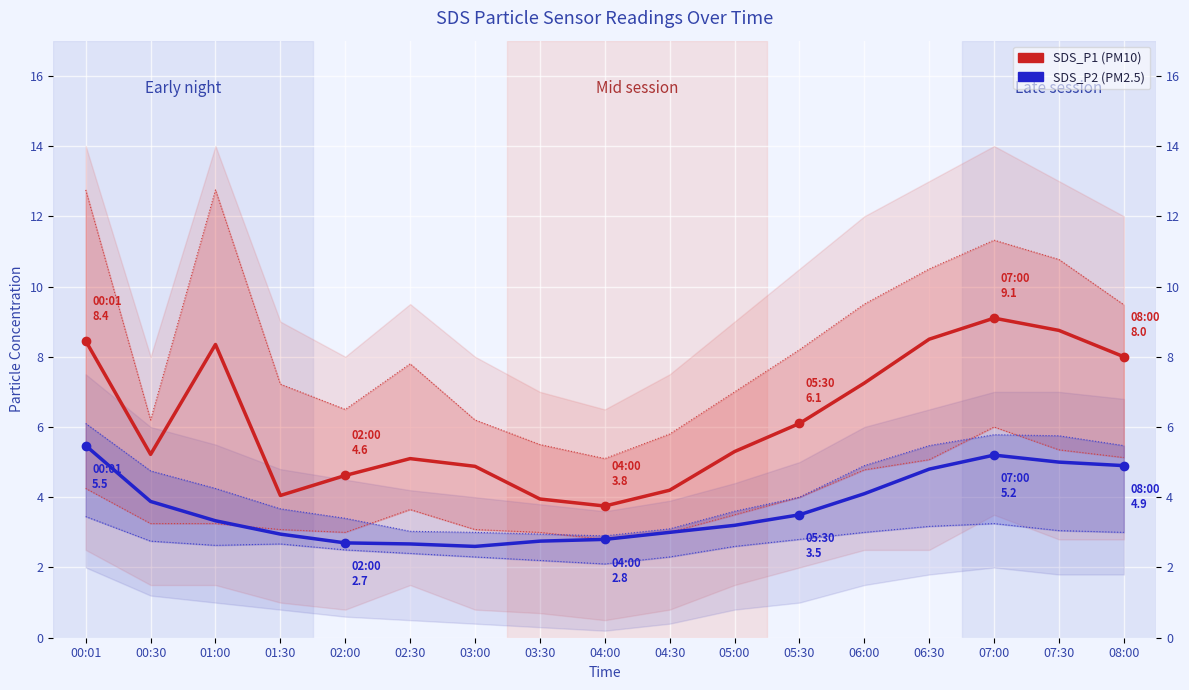

Which category has the highest value across all series?

07:00